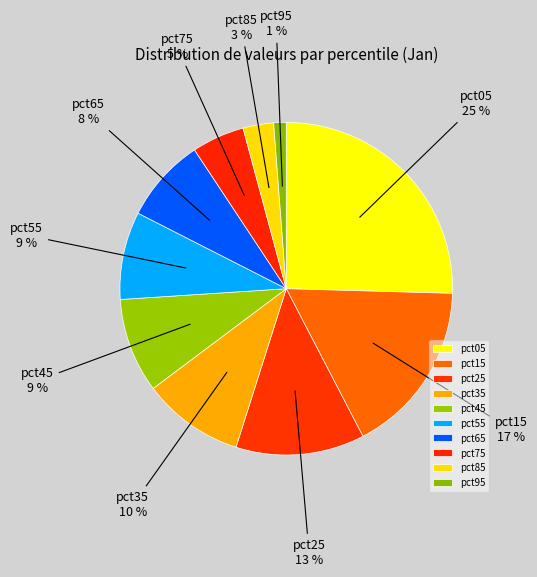

How many segments does this pie chart have?

10